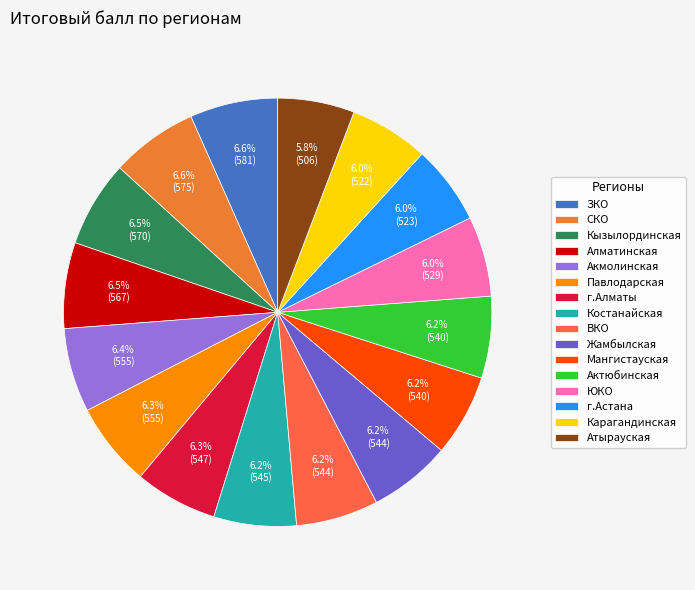

Is ВКО the majority of the pie?

No